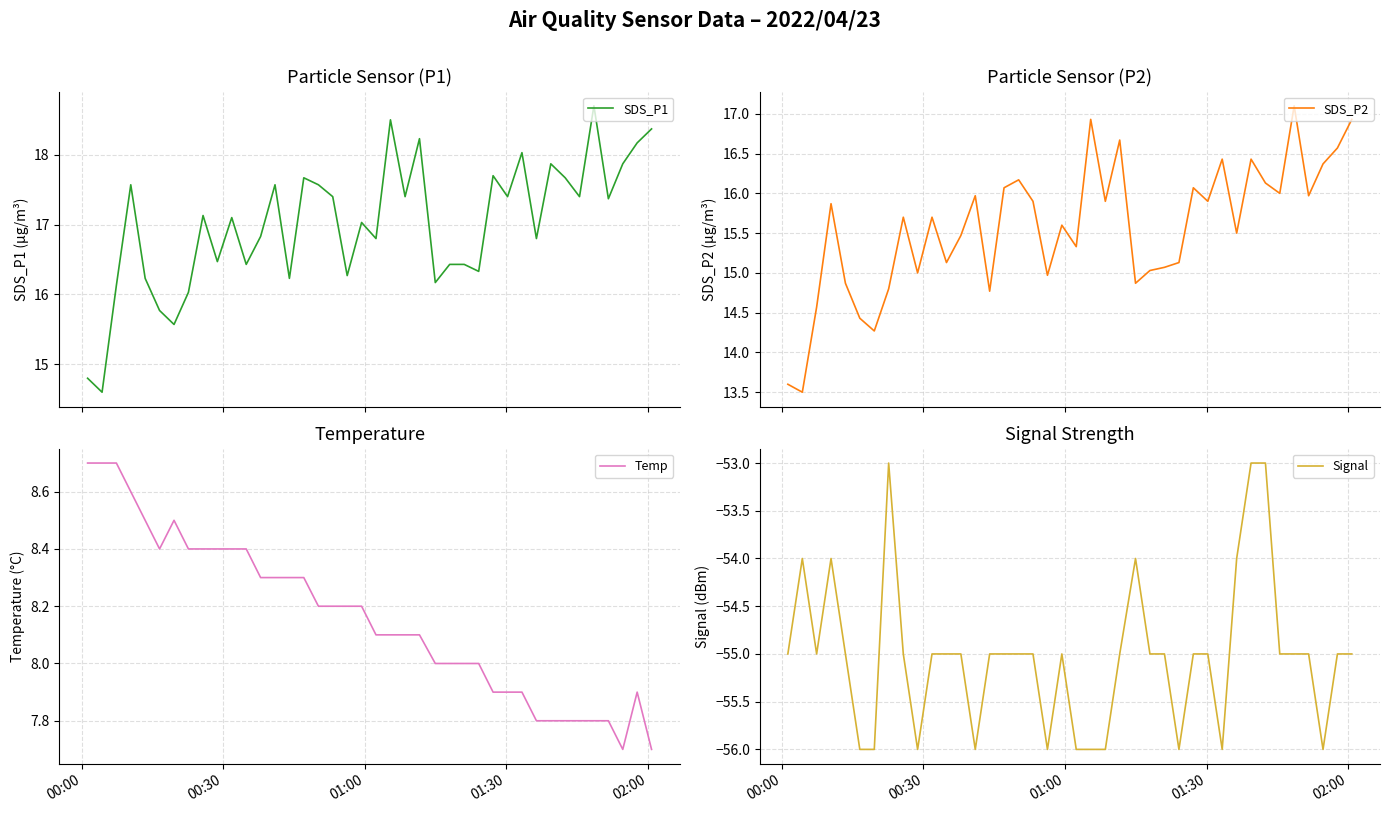

What is the maximum value shown in the chart?

18.7